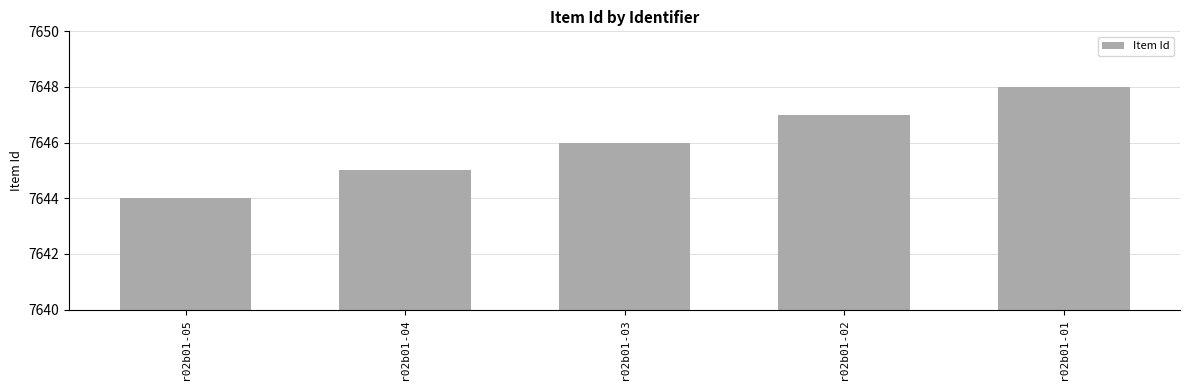

Reading right to left, list all the values displayed in this chart.

7648	7647	7646	7645	7644